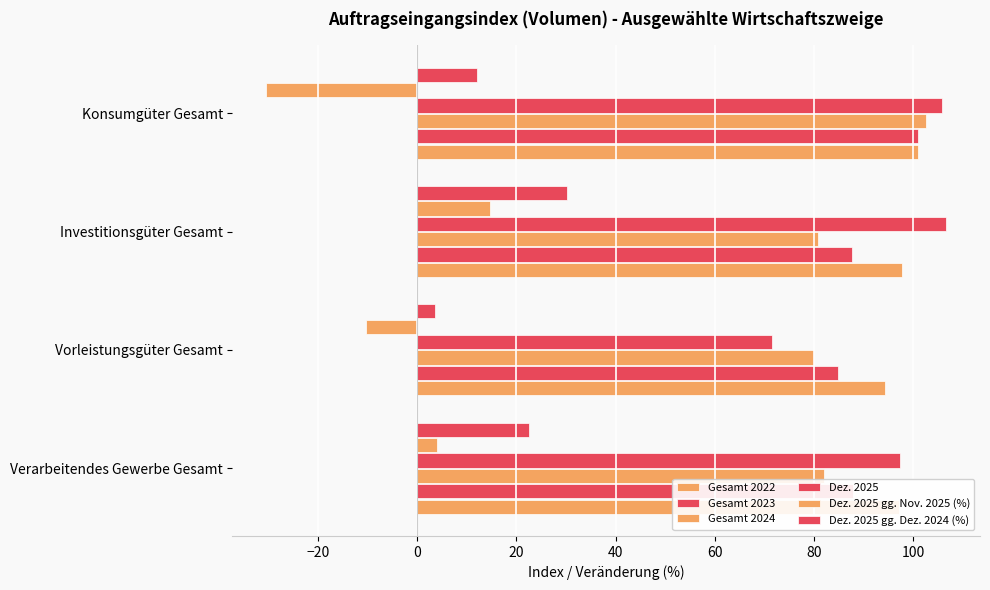

List the series in order of their peak value, highest first.

Dez. 2025, Gesamt 2024, Gesamt 2022, Gesamt 2023, Dez. 2025 gg. Dez. 2024 (%), Dez. 2025 gg. Nov. 2025 (%)